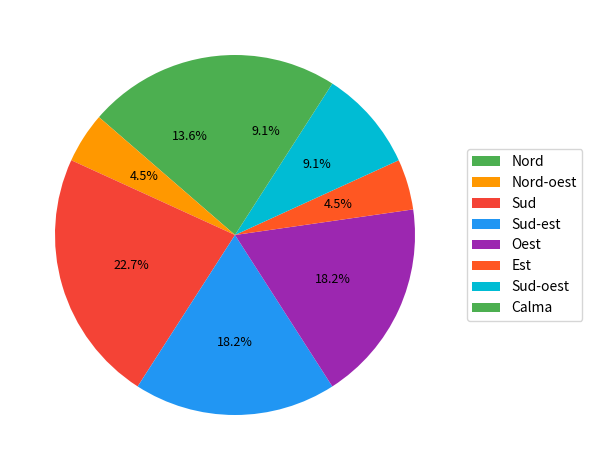

What is the ratio of the value at Nord to the value at Sud-est?

0.7